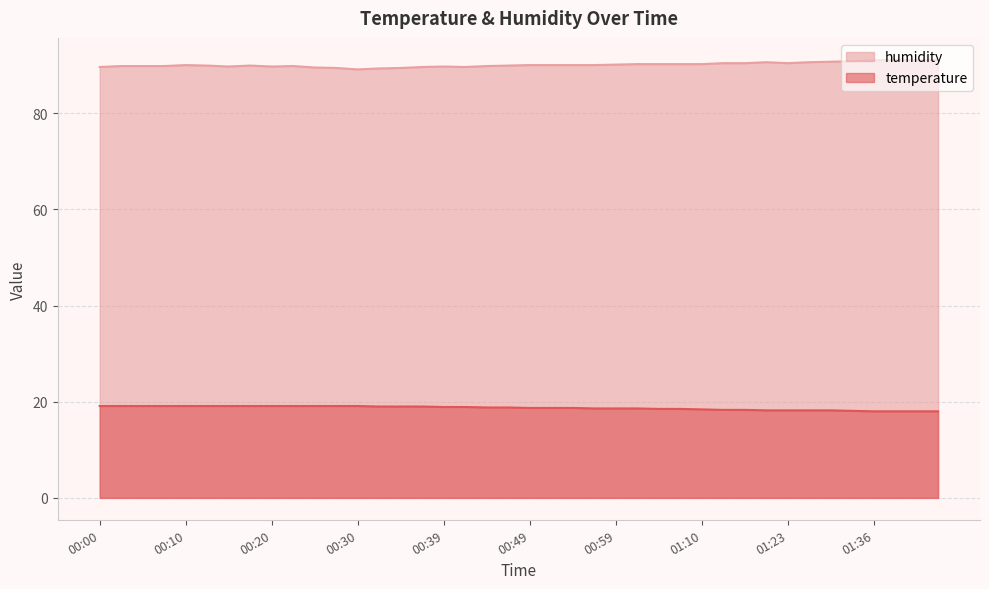

Rank the series by their average value, from highest to lowest.

humidity, temperature